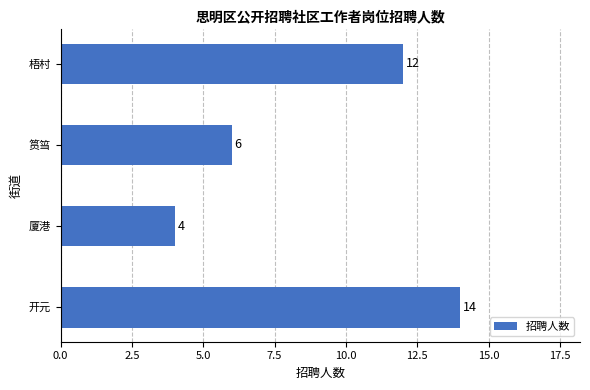

Where is the data nearest to the value 9?

筼筜